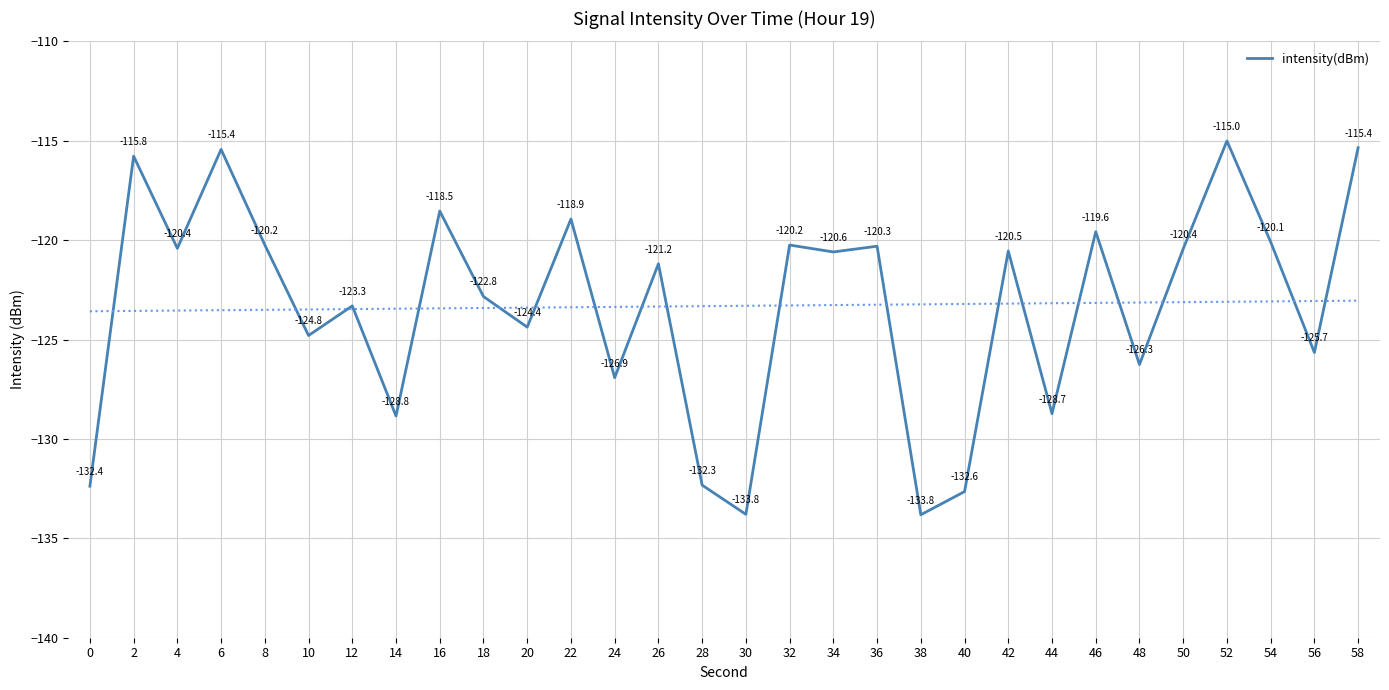

Which label corresponds to the largest value in the chart?

52